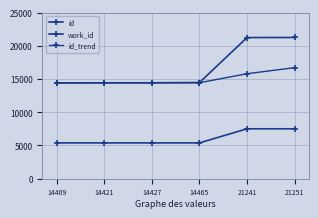

Does the chart have visible grid lines?

Yes